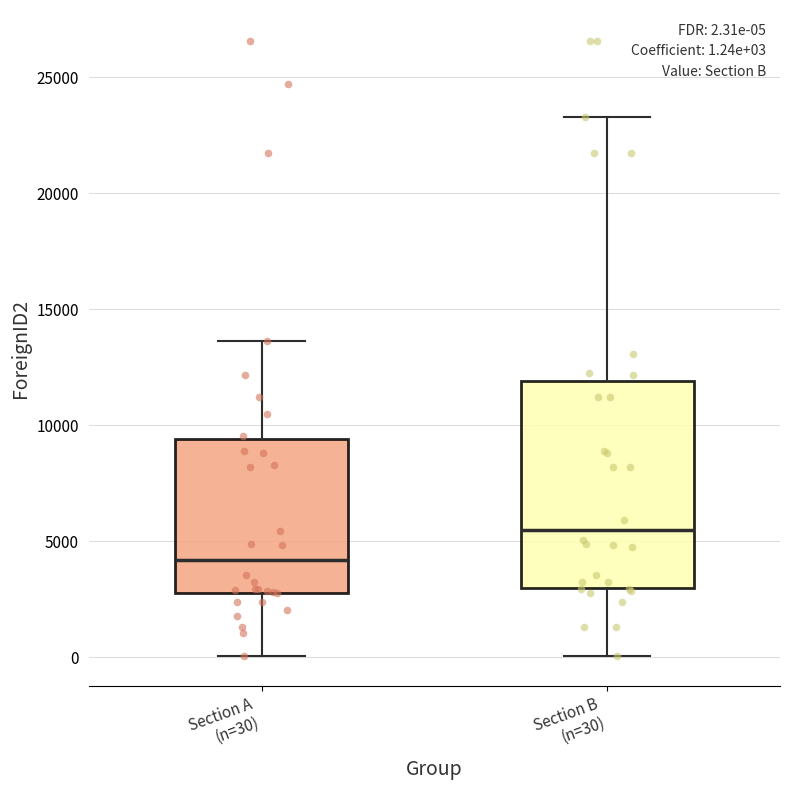

Which box is the tallest, from its lower edge to its upper edge?

Section B (n=30)